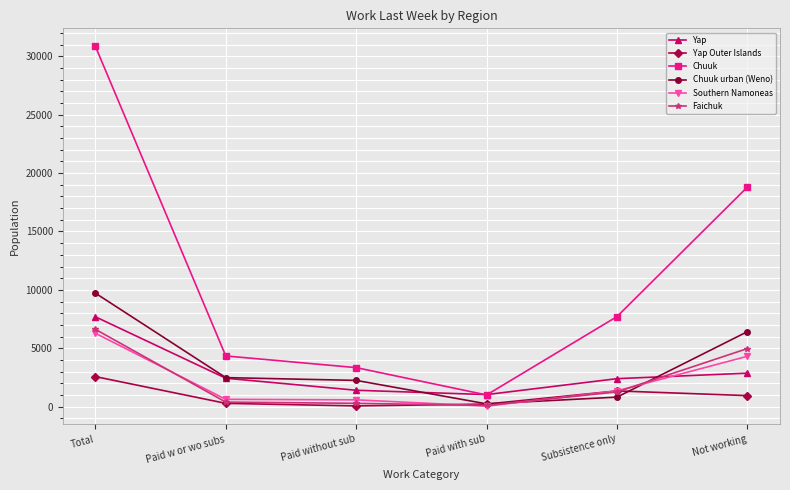

At which label does Yap reach its peak?

Total